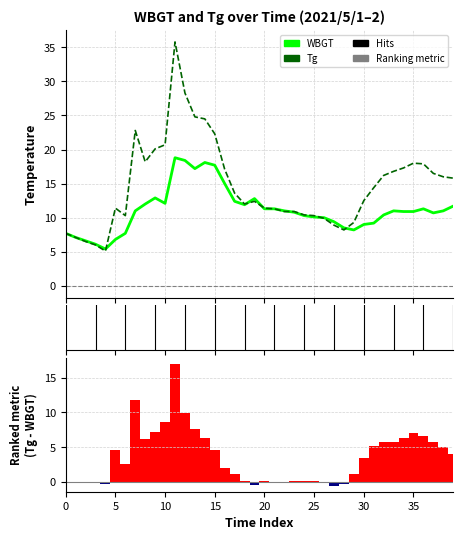

Rank the series at 24 from lowest to highest value.

Tg - WBGT, WBGT, Tg